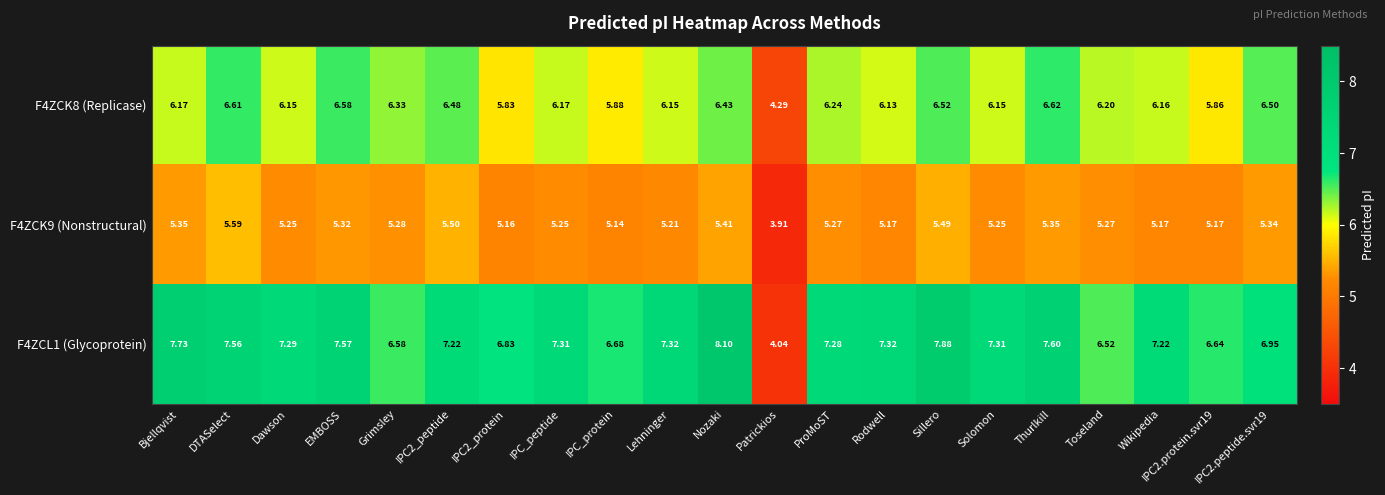

How many data points in F4ZCK8 (Replicase) are less than 6?

4